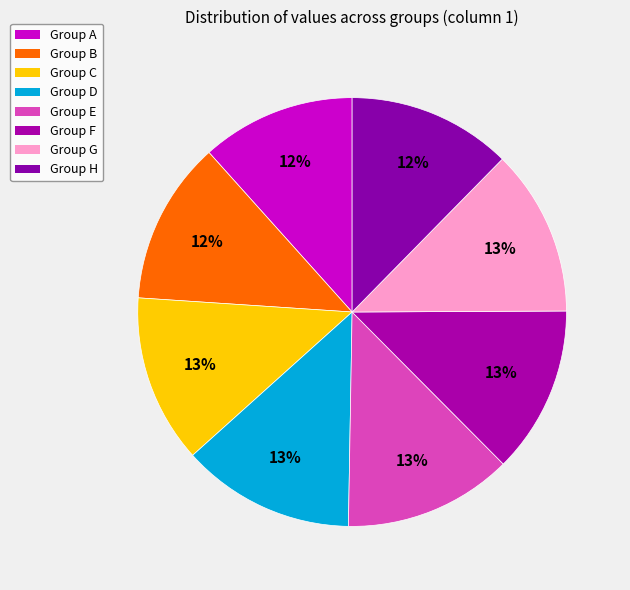

How many slices are in this pie chart?

8